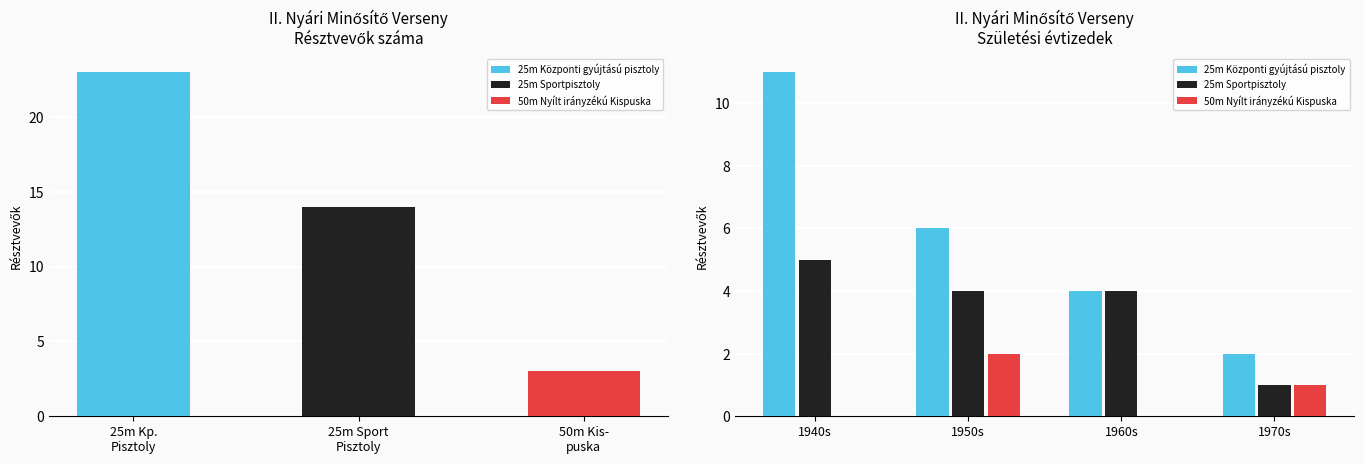

How many distinct data groups are displayed?

3